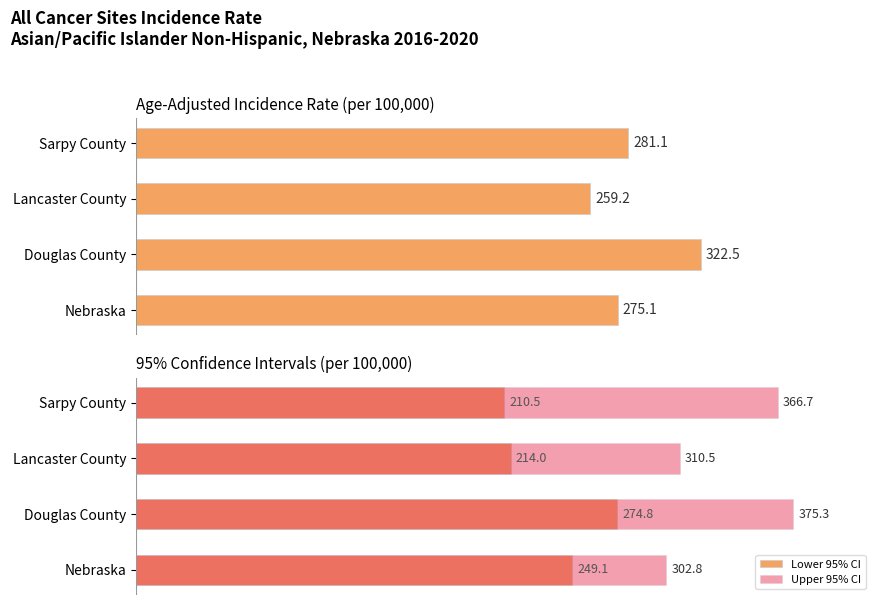

Is it true that Lower 95% CI equals 315.2 at Sarpy County?

False